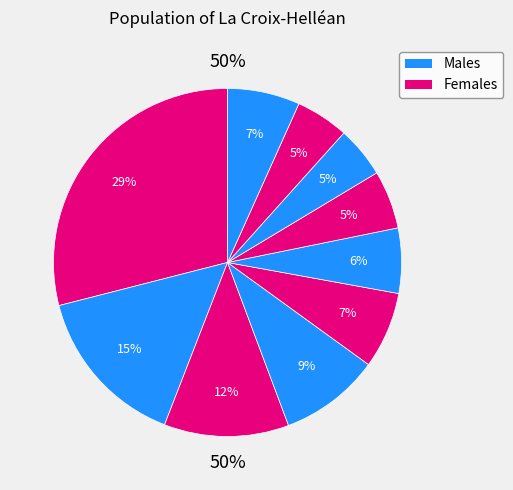

Is it true that pct85 is 11% of the pie?

False